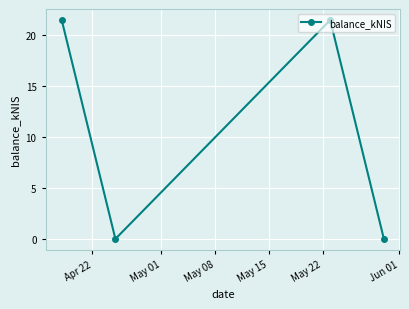

Count the number of data series in this chart.

1